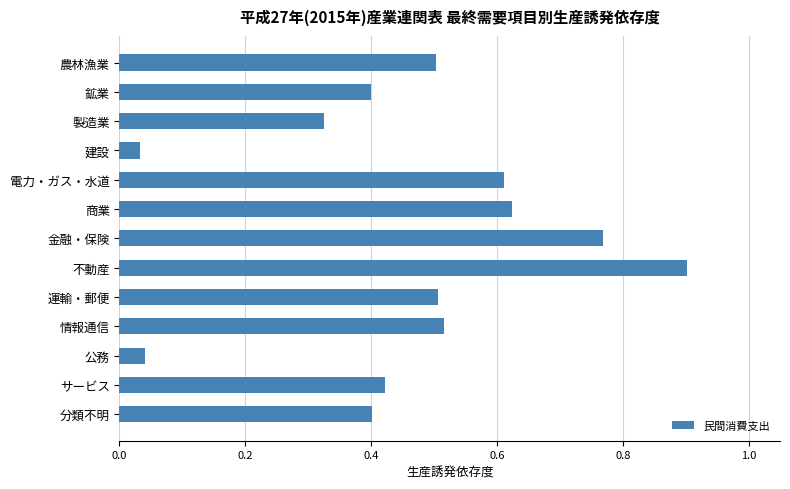

What position from the bottom is 商業?

8